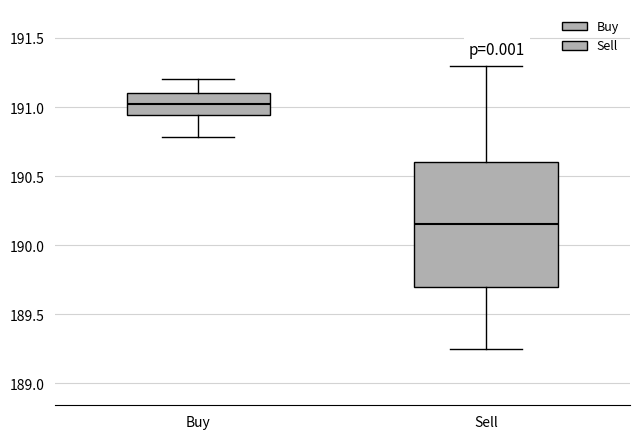

Reading left to right, transcribe this box plot: for each box, give where its median line is, the range the box spans, and where its two whiskers end, as read against the y-axis. The values are not printed on the chart, so give them approximately, as read against the axis.

Buy: median 191.00, box 190.95 to 191.10, whiskers 190.80 to 191.20
Sell: median 190.15, box 189.70 to 190.60, whiskers 189.25 to 191.30